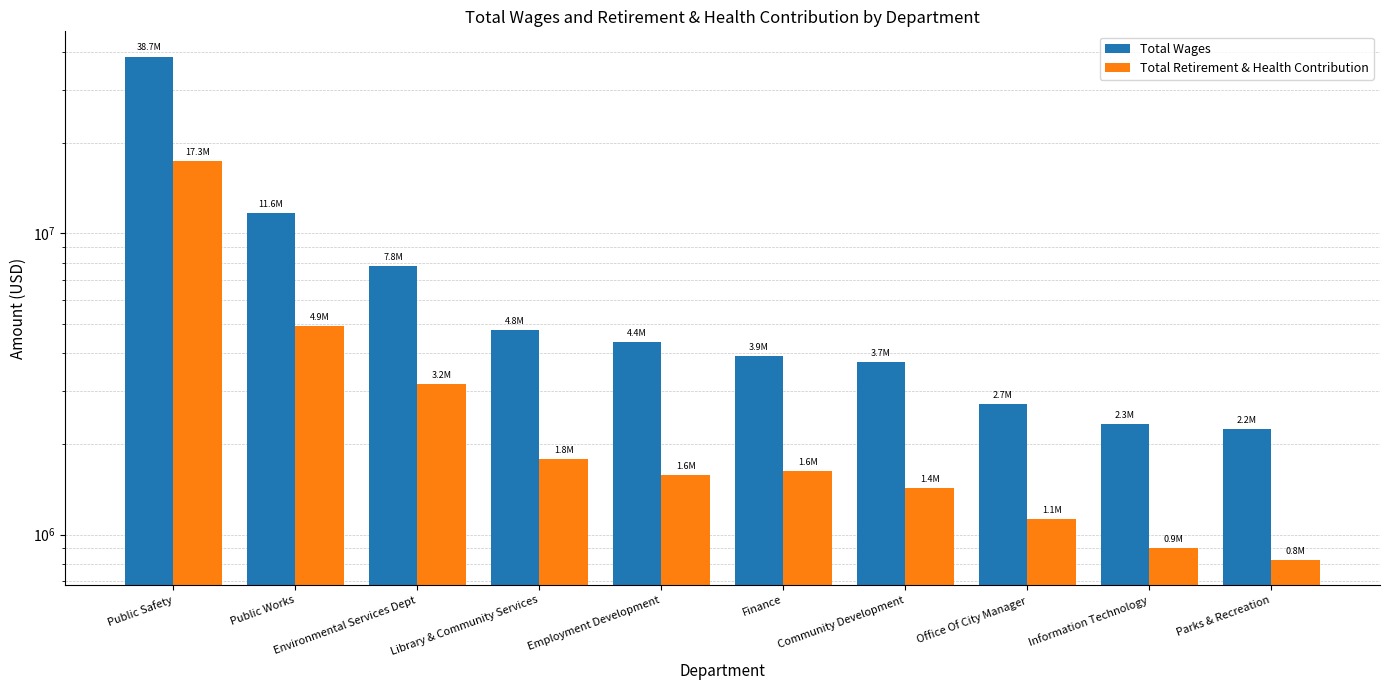

Rank the series by their maximum value, from lowest to highest.

Total Retirement & Health Contribution, Total Wages